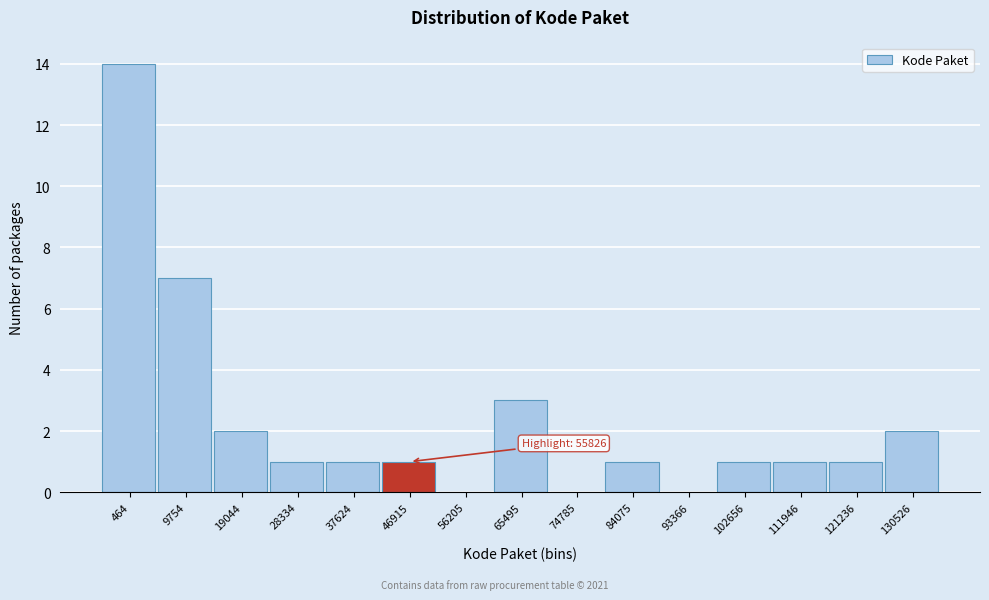

Reading left to right, list all the values displayed in this chart.

464=14	9754=7	19044=2	28334=1	37624=1	46915=1	56205=0	65495=3	74785=0	84075=1	93366=0	102656=1	111946=1	121236=1	130526=2